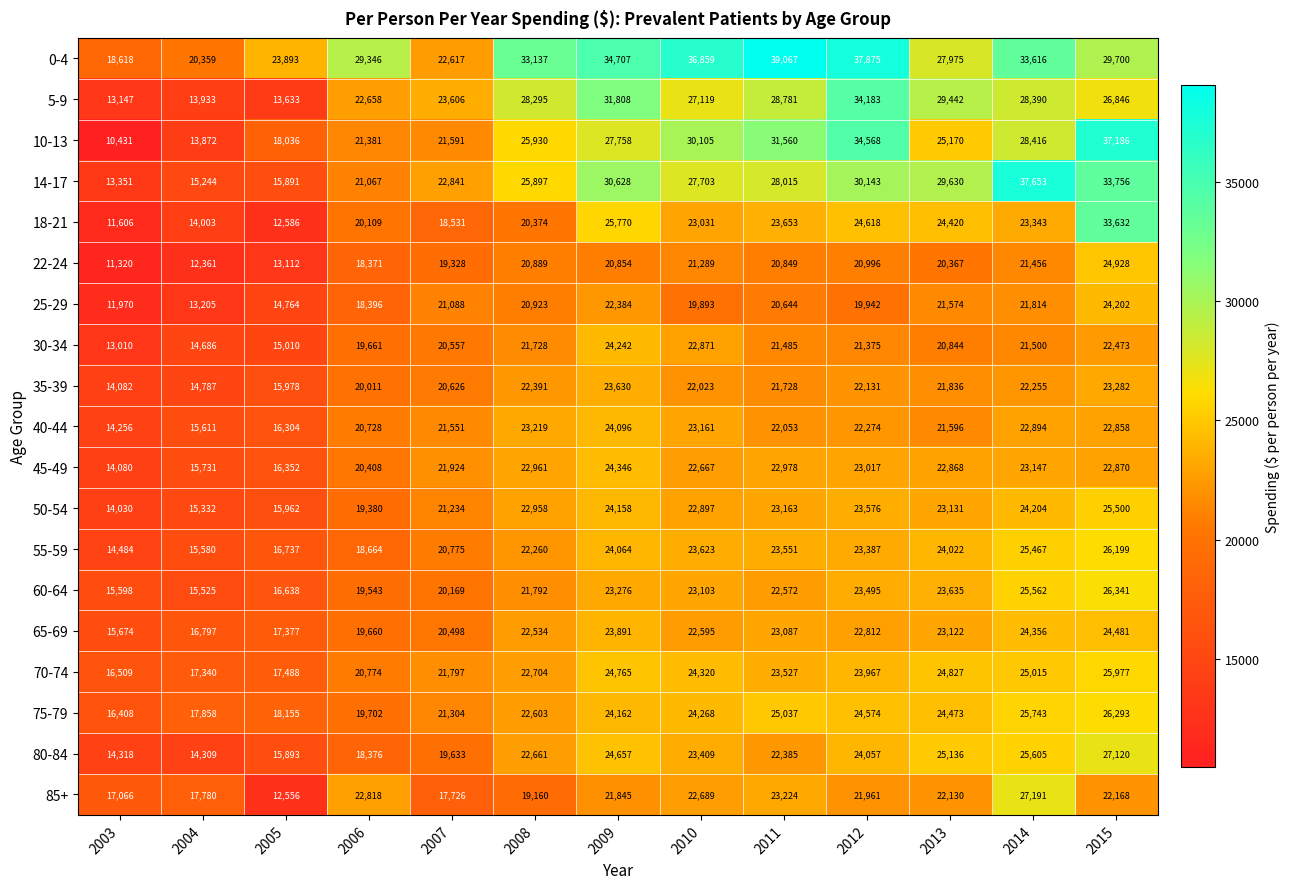

List the series in order of their peak value, highest first.

0-4, 14-17, 10-13, 5-9, 18-21, 85+, 80-84, 60-64, 75-79, 55-59, 70-74, 50-54, 22-24, 65-69, 45-49, 30-34, 25-29, 40-44, 35-39